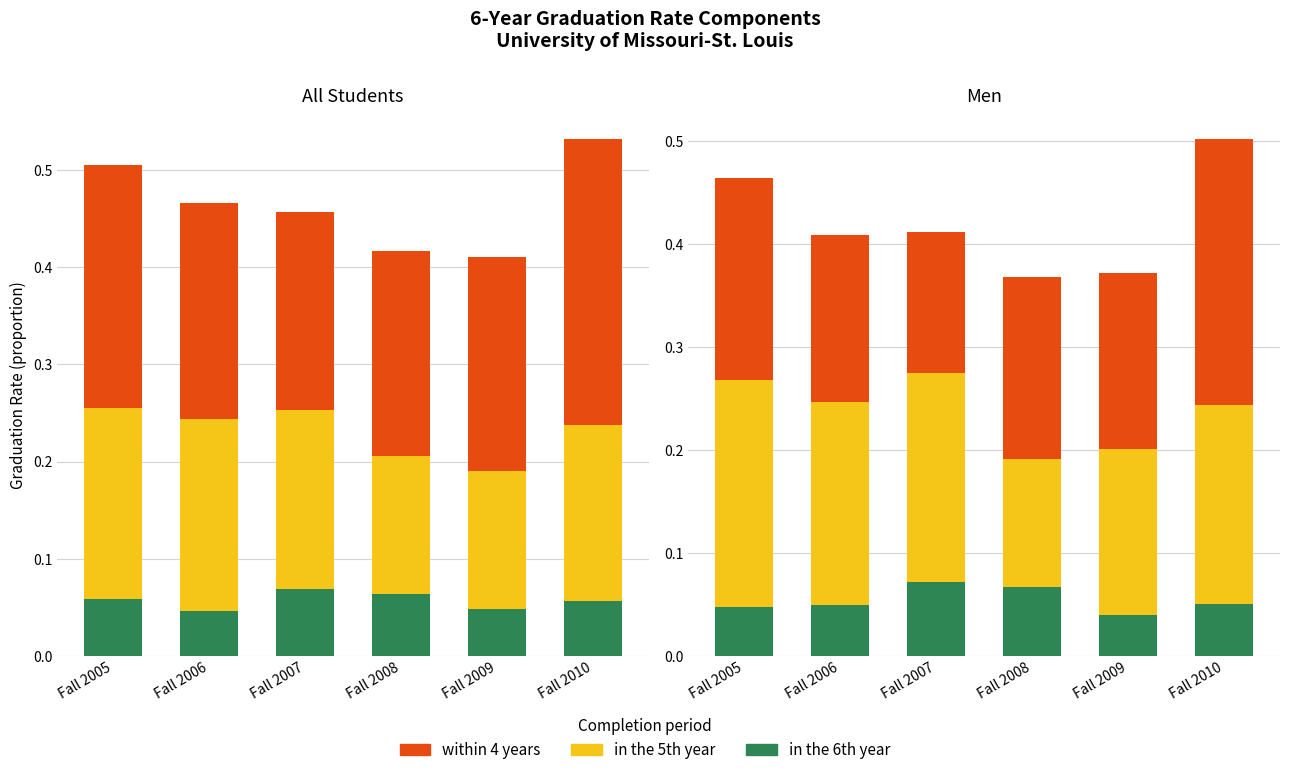

The value of in the 6th year at Fall 2005 is 0.0. True or false?

True